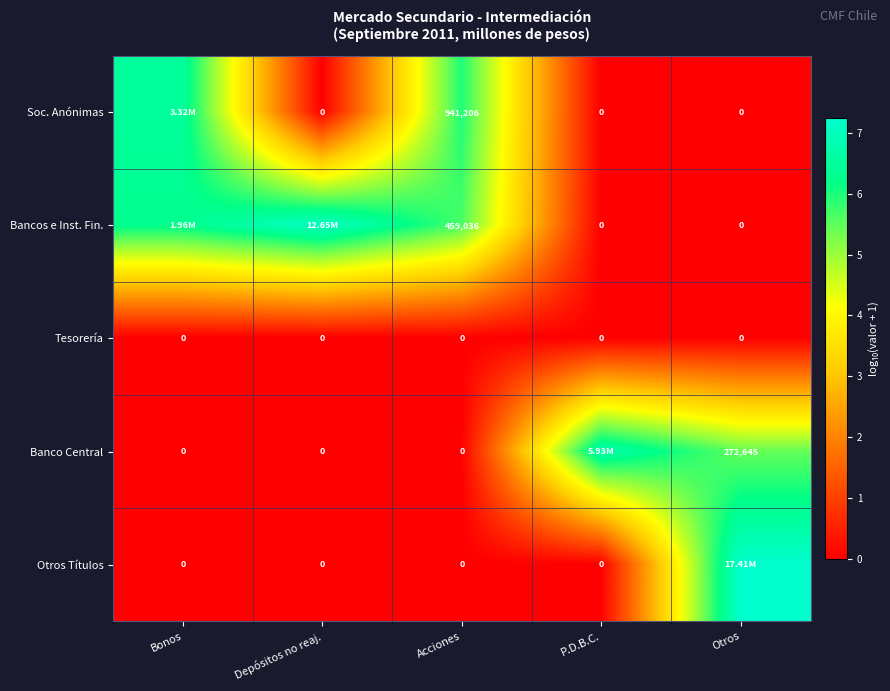

At which category is the sum across all series the highest?

Bonos